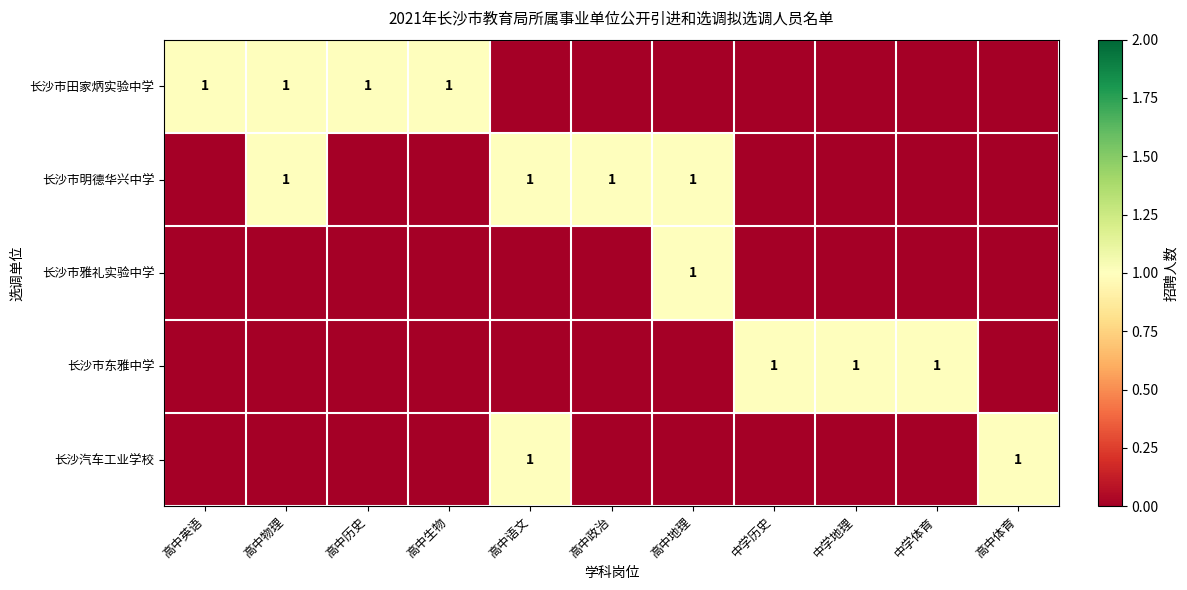

Is it true that 长沙汽车工业学校 equals 2 at 高中语文?

False